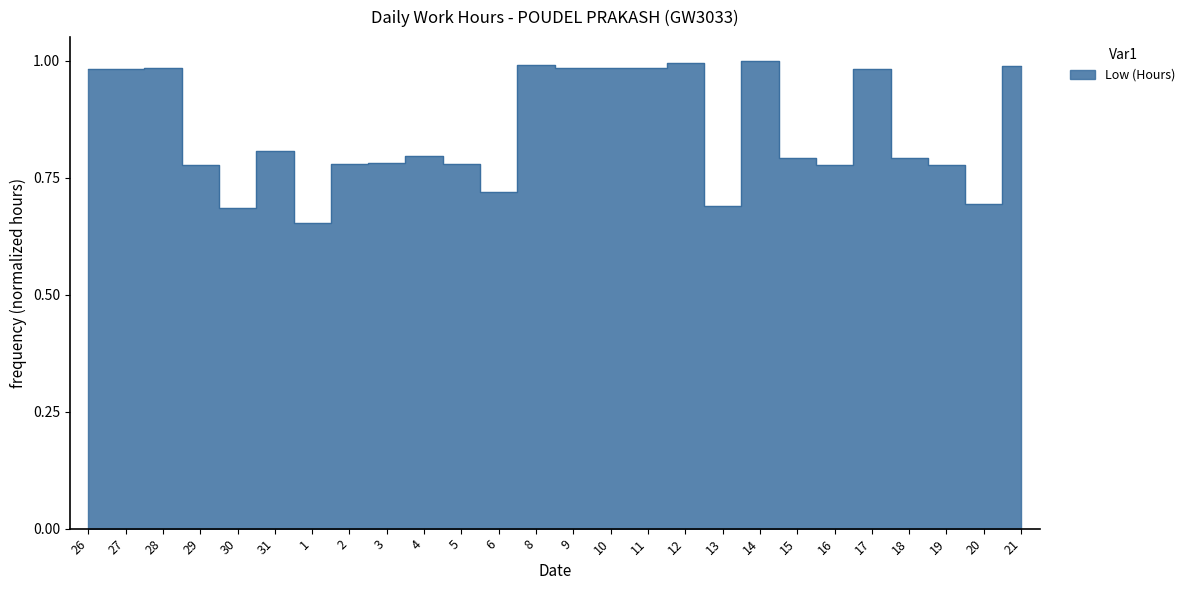

What is the sum of all values?

22.2